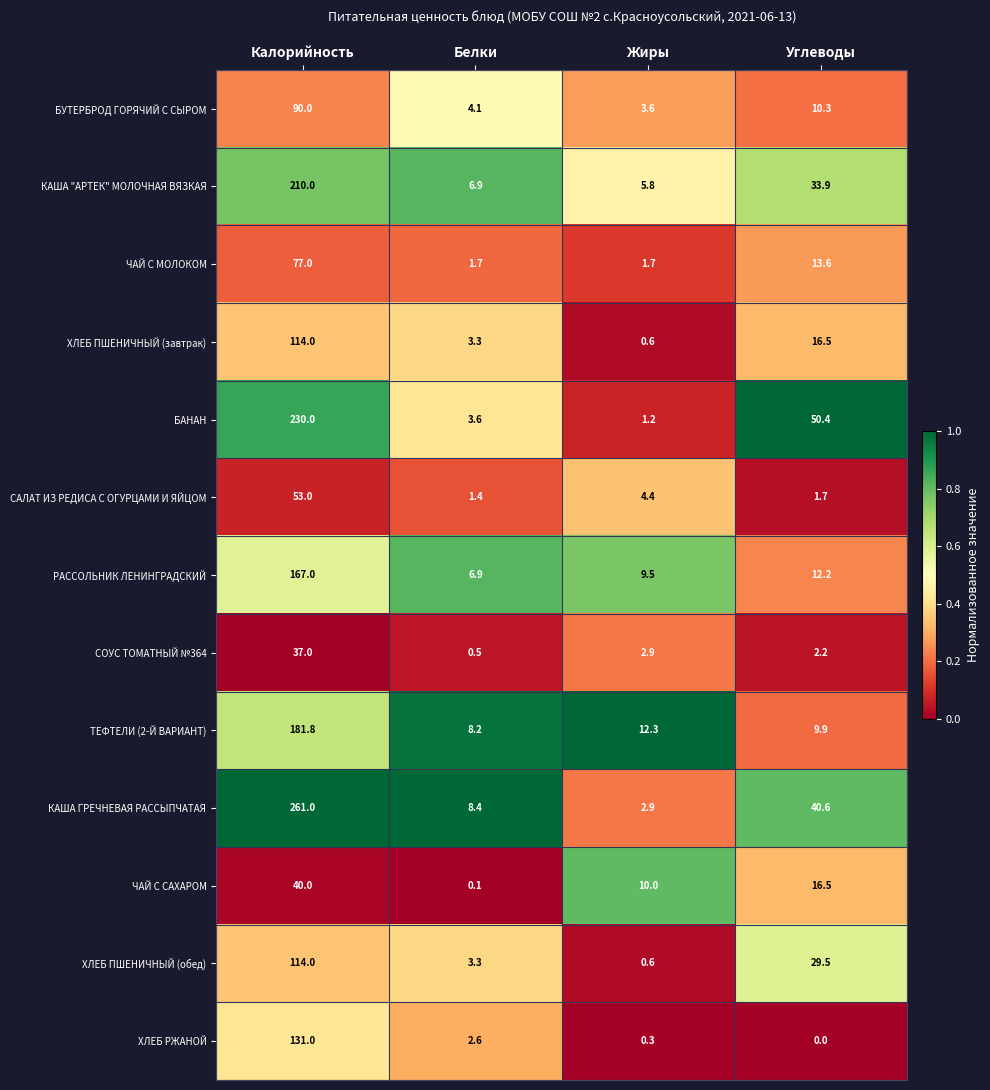

At which label is ЧАЙ С САХАРОМ closest to 20?

Углеводы